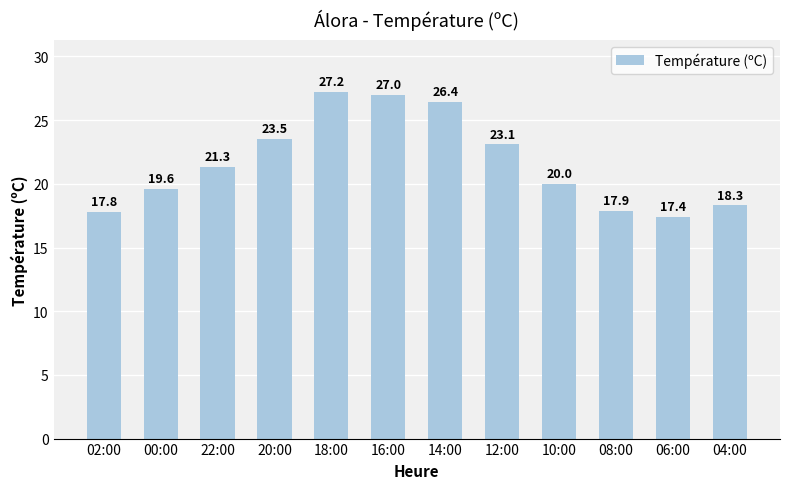

What is the change in value from 08:00 to 04:00?

+0.4